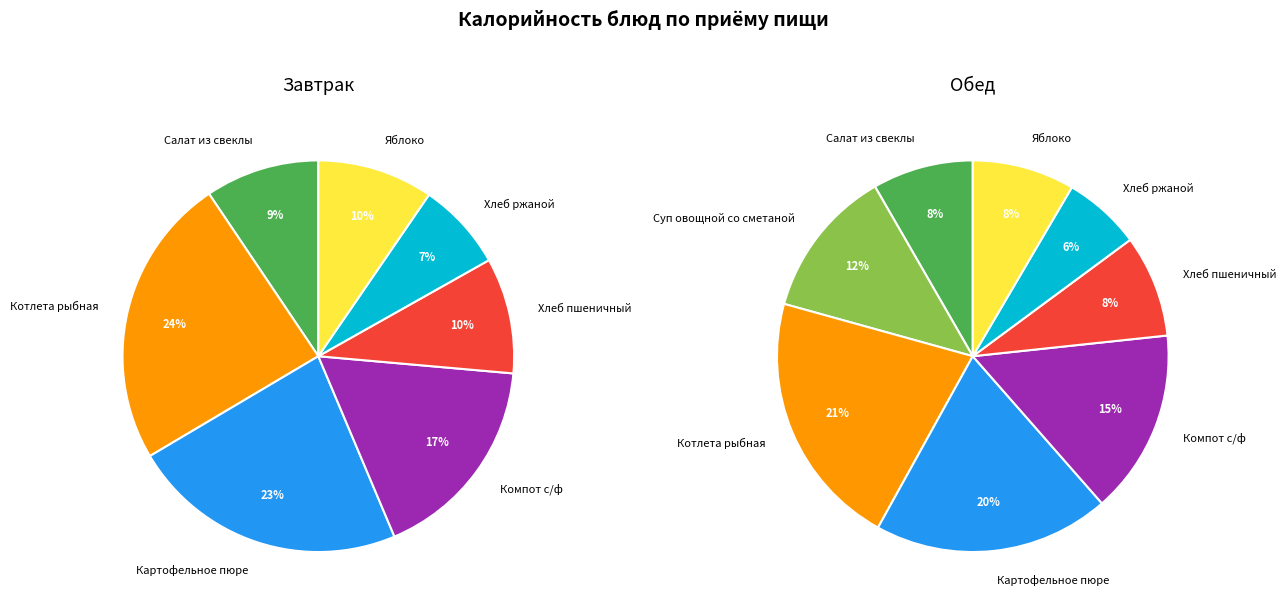

What is the total percentage of Хлеб ржаной and Котлета рыбная?

27.5%